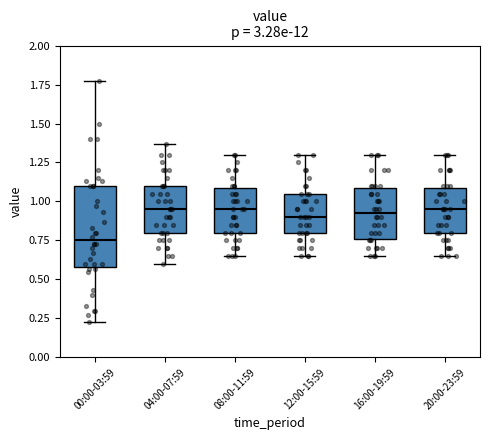

Where does the median line of the box for 08:00-11:59 sit on the y-axis? The values are not printed on the chart, so give them approximately, as read against the axis.

0.95